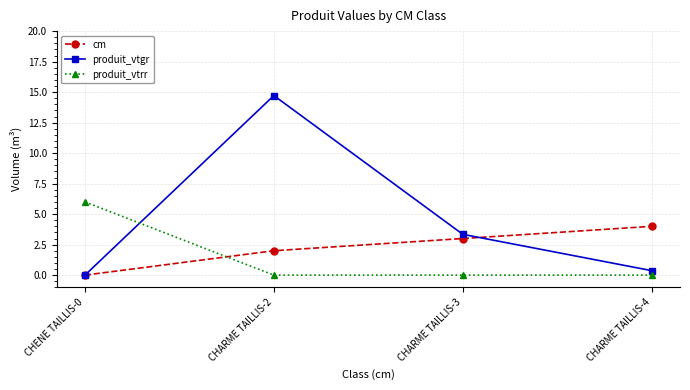

Reading left to right, list all the values displayed in this chart.

cm: CHENE TAILLIS-0=0.0	CHARME TAILLIS-2=2.0	CHARME TAILLIS-3=3.0	CHARME TAILLIS-4=4.0
produit_vtgr: CHENE TAILLIS-0=0.0	CHARME TAILLIS-2=14.7	CHARME TAILLIS-3=3.3	CHARME TAILLIS-4=0.4
produit_vtrr: CHENE TAILLIS-0=6.0	CHARME TAILLIS-2=0.0	CHARME TAILLIS-3=0.0	CHARME TAILLIS-4=0.0